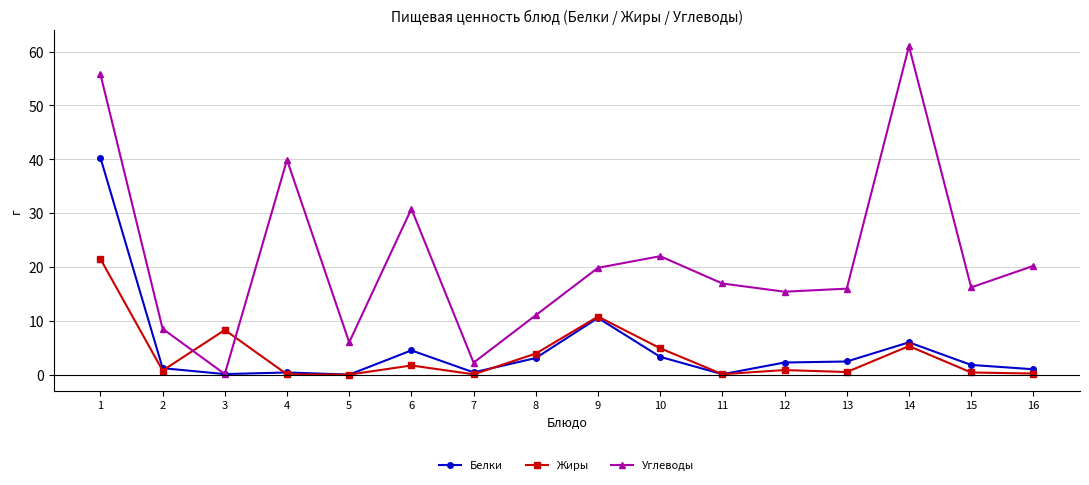

At which category does the chart reach its peak across all series?

14